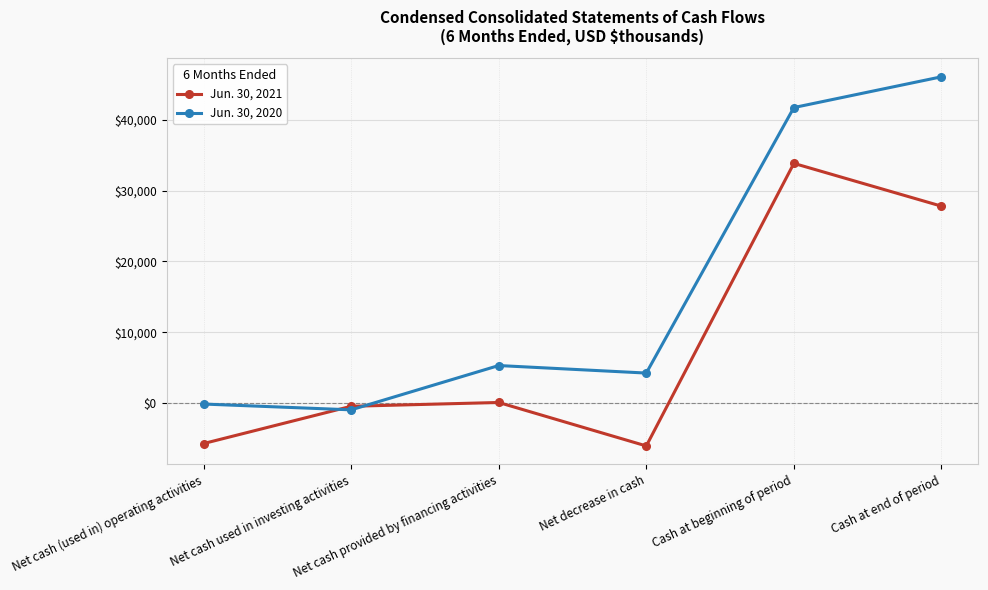

What position from the left is Net decrease in cash?

4